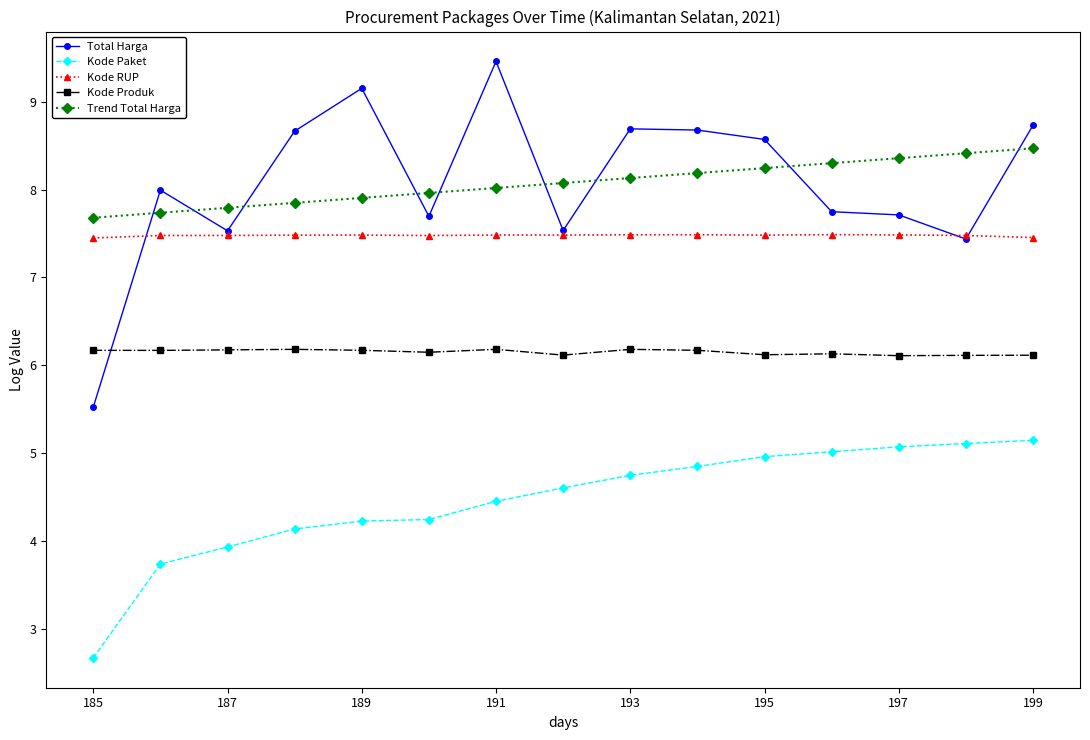

Rank the series by their maximum value, from highest to lowest.

Total Harga, Trend Total Harga, Kode RUP, Kode Produk, Kode Paket